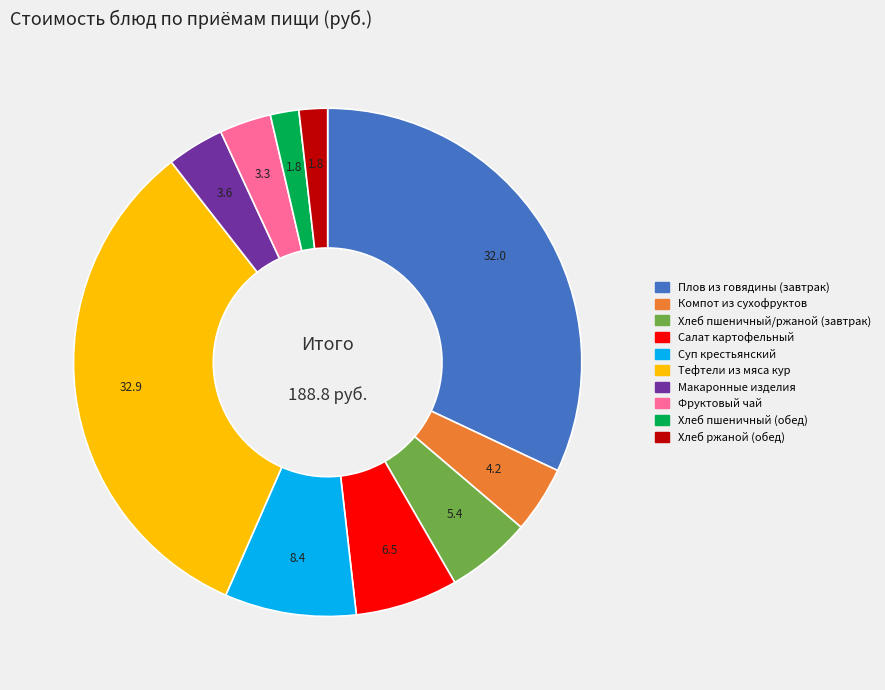

Is it true that Фруктовый чай is 12% of the pie?

False